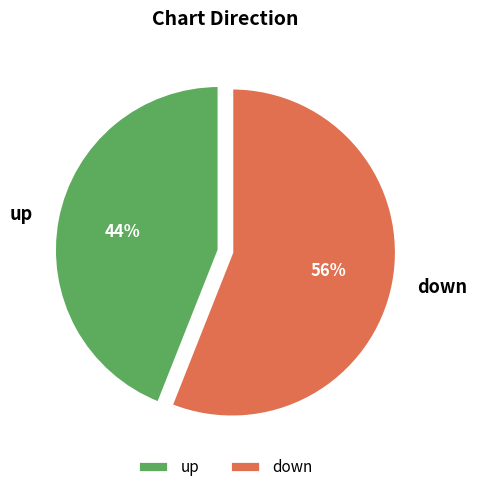

Which slice is the largest?

down